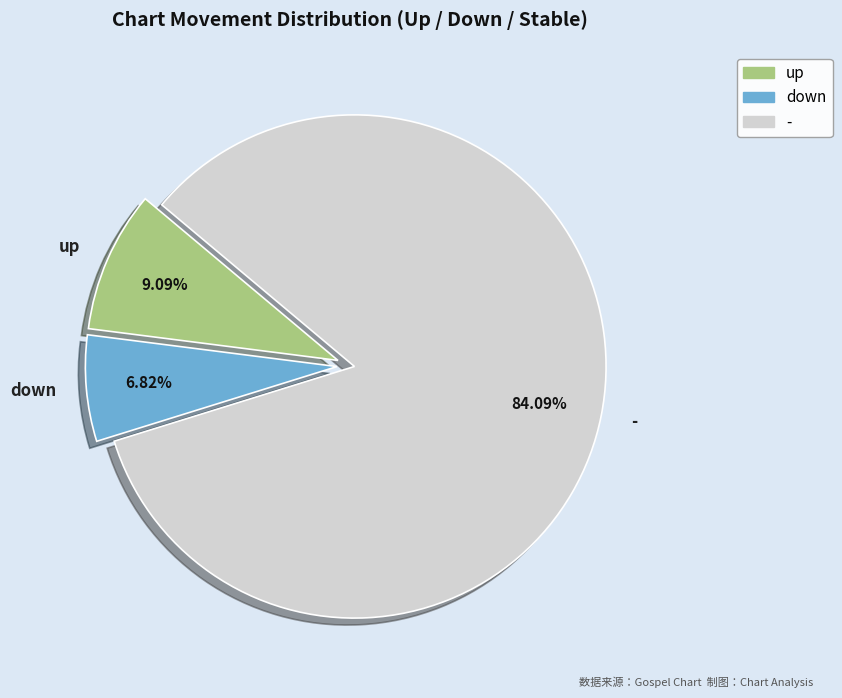

Approximately how many times larger is the value at - compared to down?

12.3